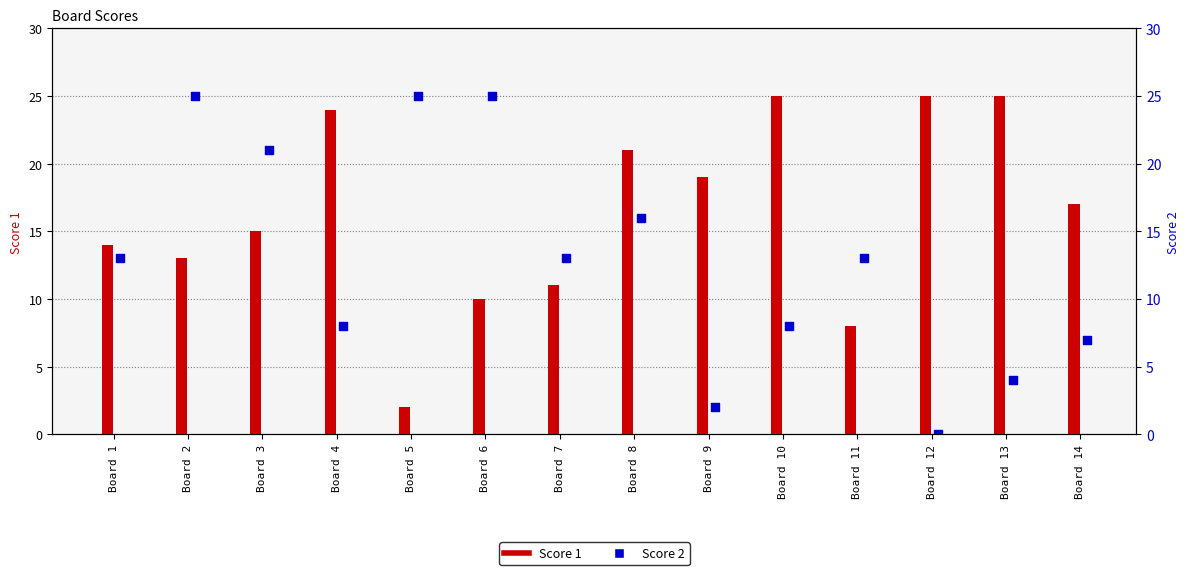

Which series reaches the minimum Y coordinate?

Score 2